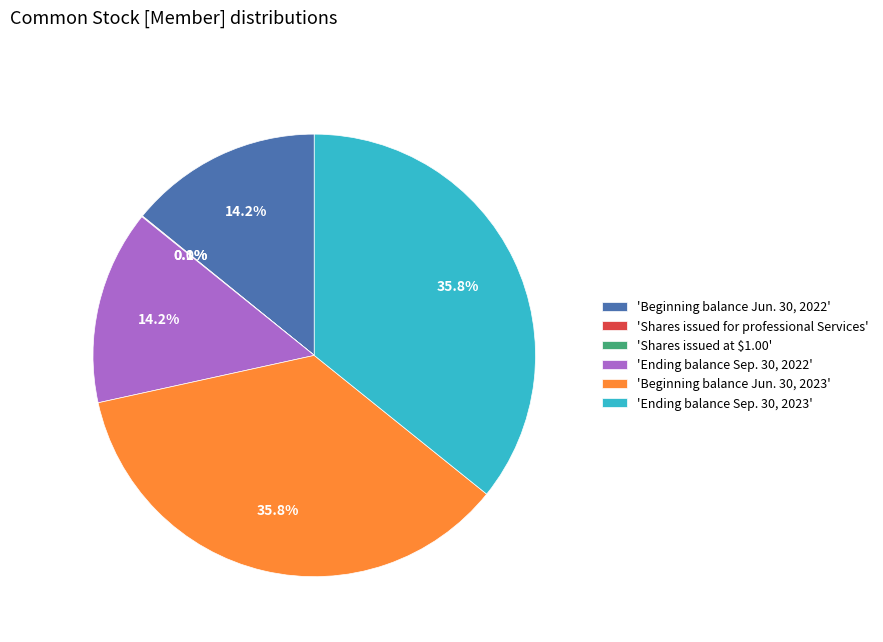

Does 'Ending balance Sep. 30, 2022' represent more than half of the total?

No